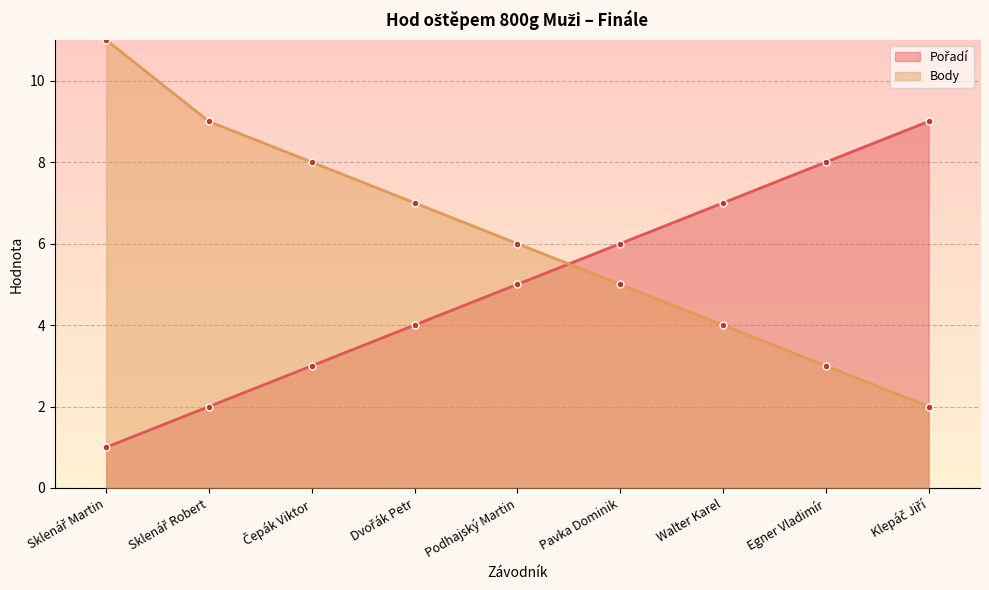

What is the value of the Pořadí point at the 4th from the left?

4